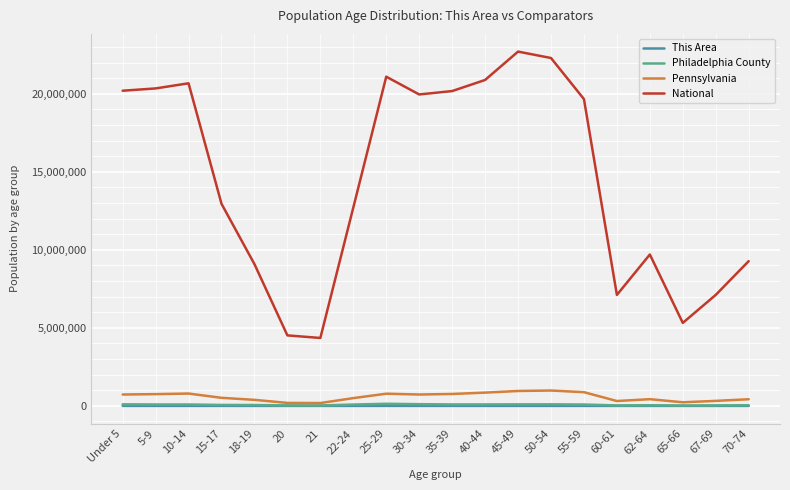

Is the value of This Area at 21 greater than the value of National at 35-39?

No